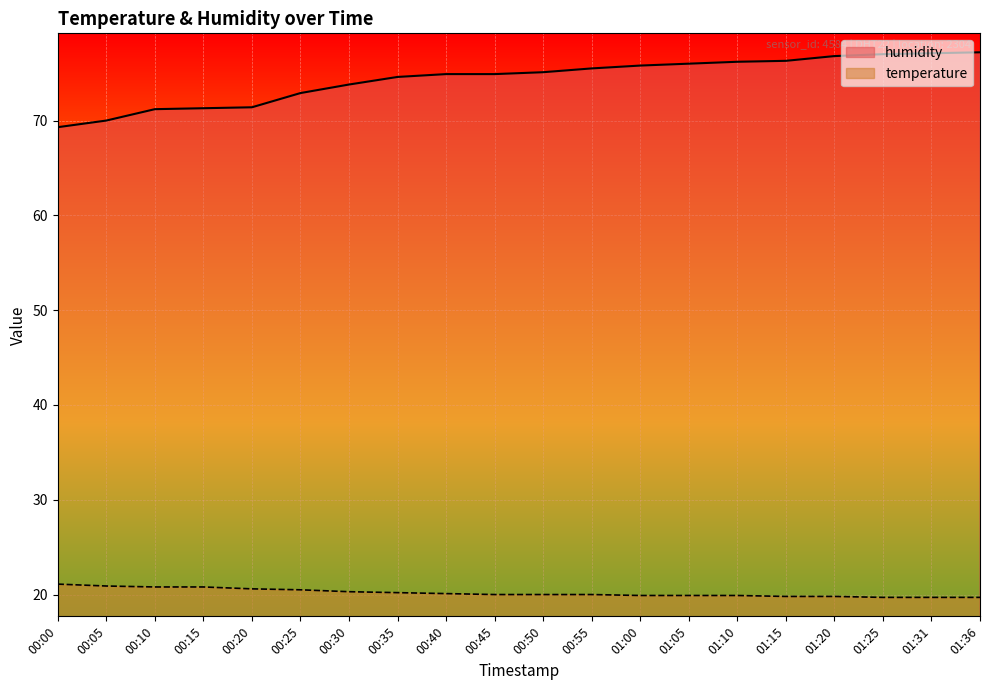

True or false: humidity has a value of 76.0 at 01:05.

True